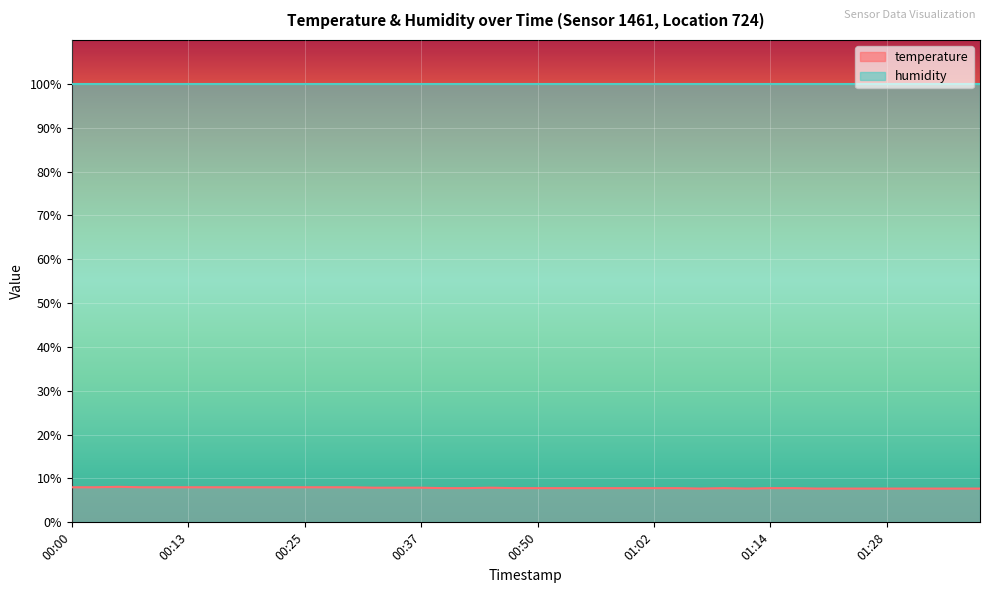

List the labels in order of value, largest first.

00:05, 00:00, 00:03, 00:08, 00:10, 00:13, 00:15, 00:18, 00:20, 00:23, 00:25, 00:27, 00:30, 00:32, 00:35, 00:37, 00:45, 00:40, 00:42, 00:47, 00:50, 00:52, 00:54, 00:57, 00:59, 01:02, 01:04, 01:09, 01:14, 01:17, 01:07, 01:12, 01:19, 01:22, 01:25, 01:28, 01:31, 01:33, 01:36, 01:38